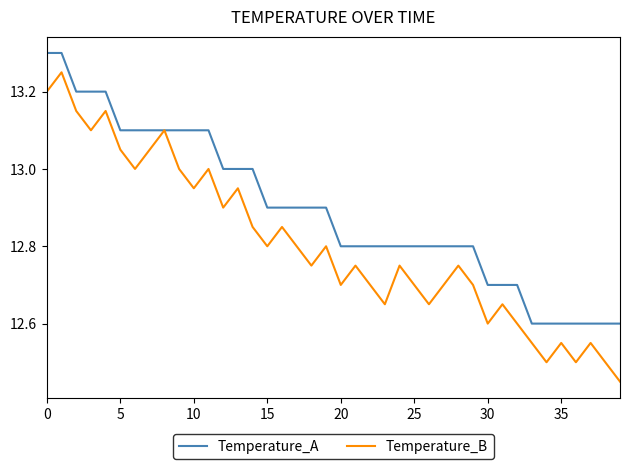

What are all the series names shown in the legend?

Temperature_A, Temperature_B